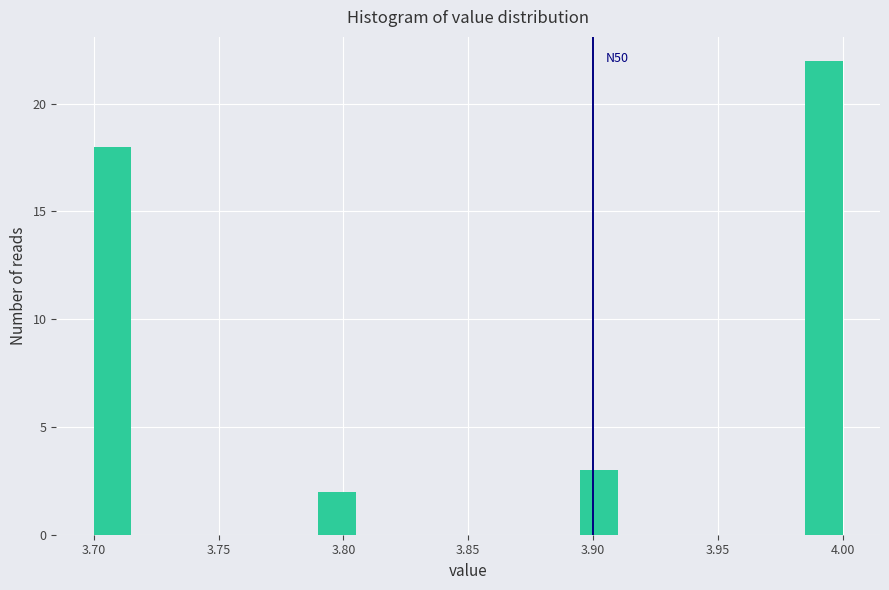

Read against the x-axis, roughly where is the centre of the tallest bar?

3.995